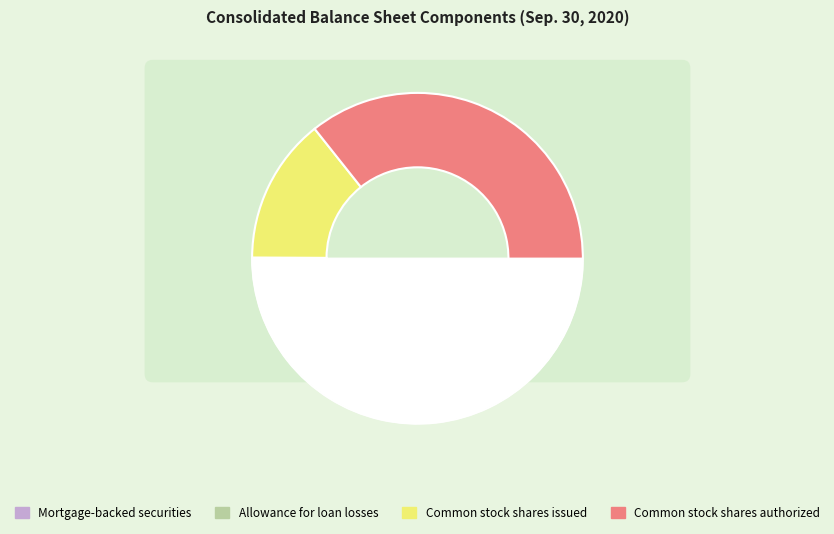

How many segments does this pie chart have?

4